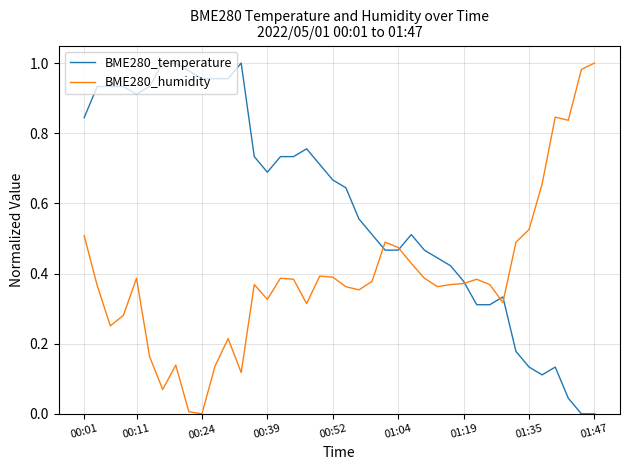

Rank the series by their average value, from highest to lowest.

BME280_temperature, BME280_humidity